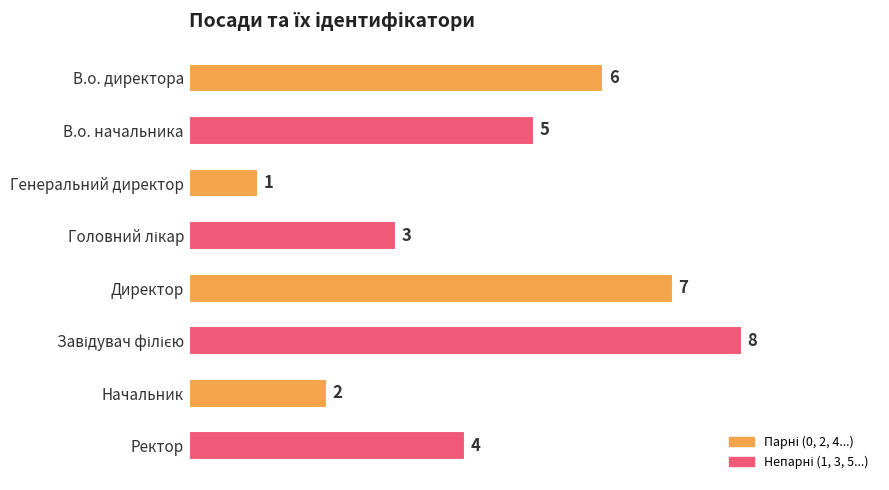

Count the number of data series in this chart.

1